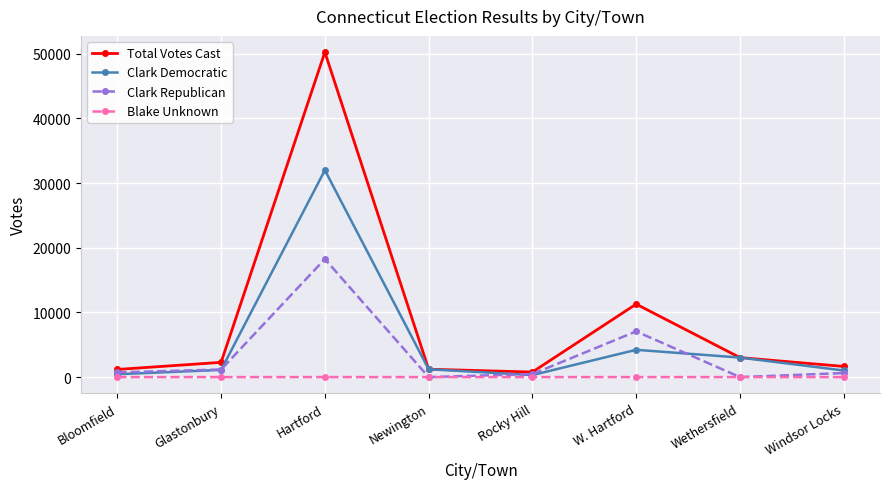

Which series has the widest spread of values?

Total Votes Cast